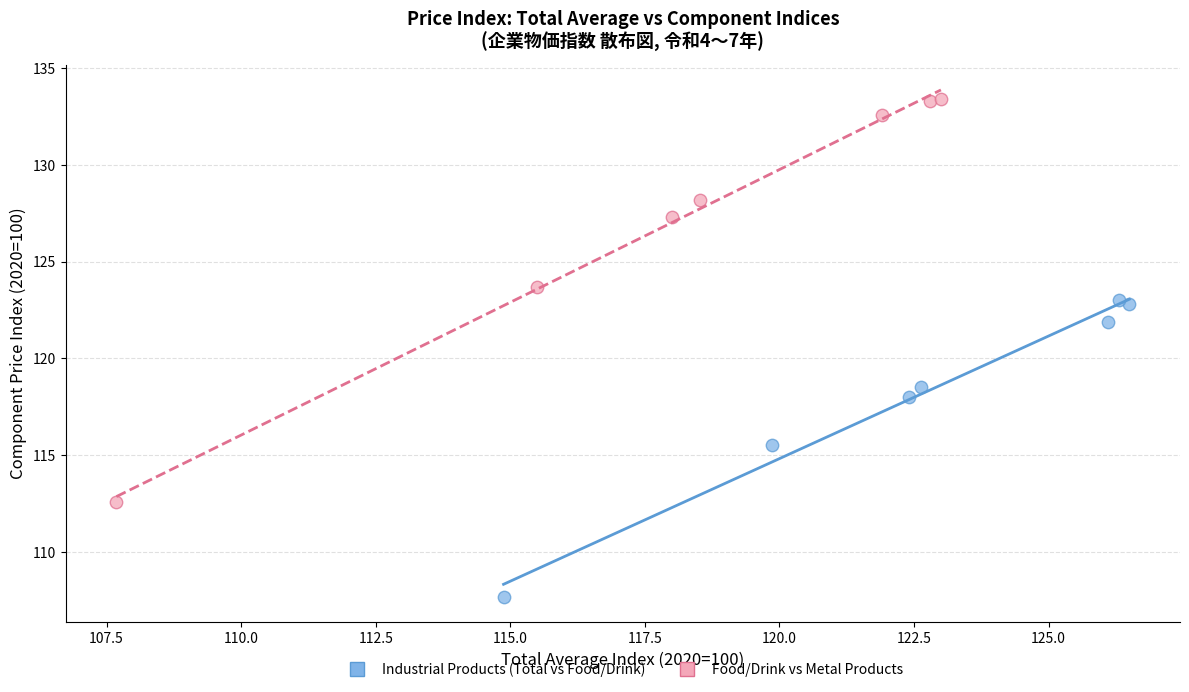

What are all the series names shown in the legend?

Industrial Products (Total vs Food/Drink), Food/Drink vs Metal Products